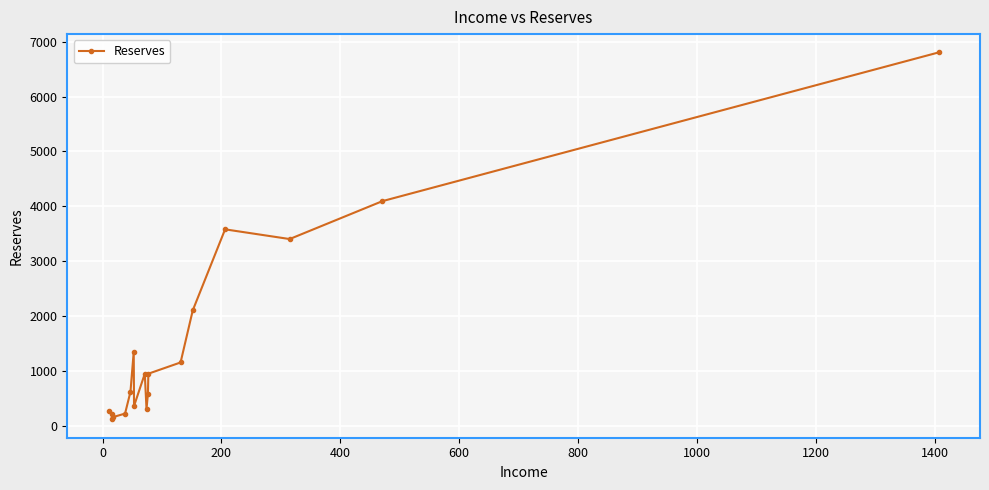

What is the difference between the maximum and minimum values?

6682.0